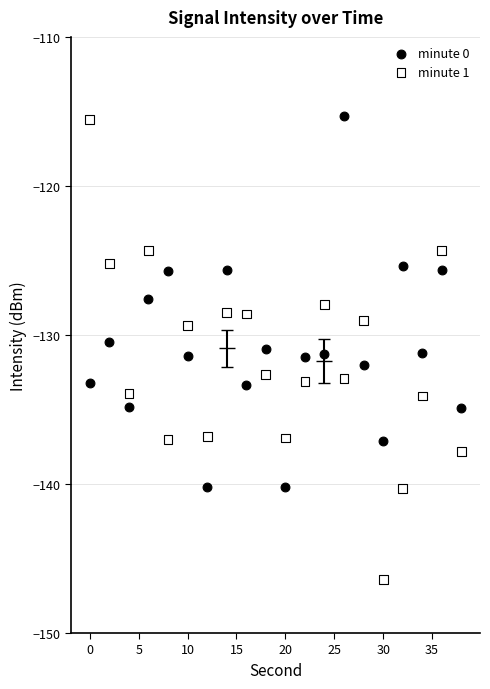

What is the X range (max minus min) for the scatter plot?

38.0